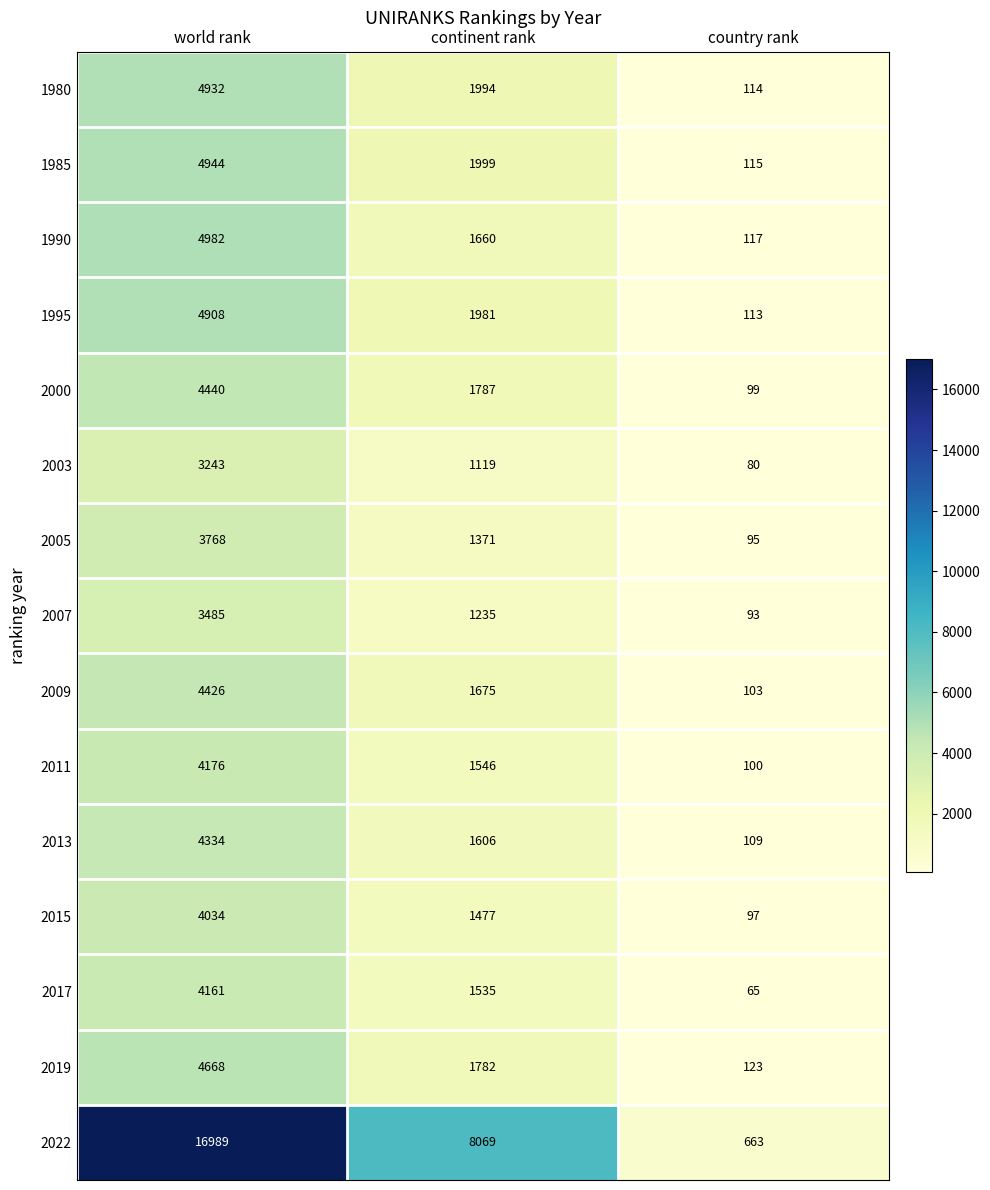

Rank the series at country rank from lowest to highest value.

2017, 2003, 2007, 2005, 2015, 2000, 2011, 2009, 2013, 1995, 1980, 1985, 1990, 2019, 2022